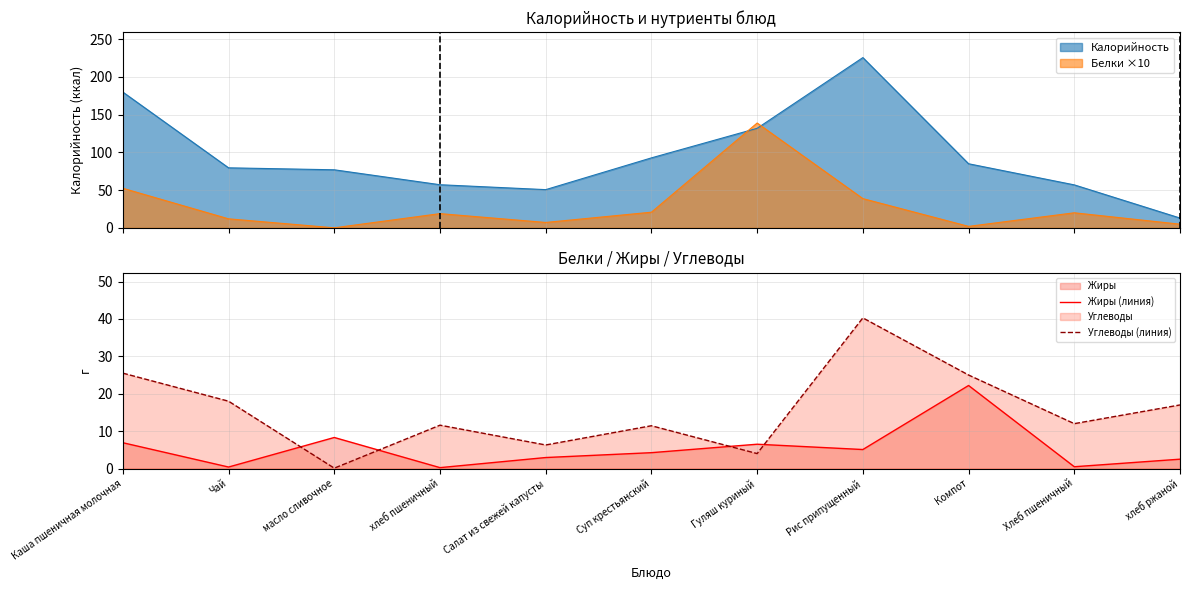

What is the label of the 7th point from the right?

Салат из свежей капусты